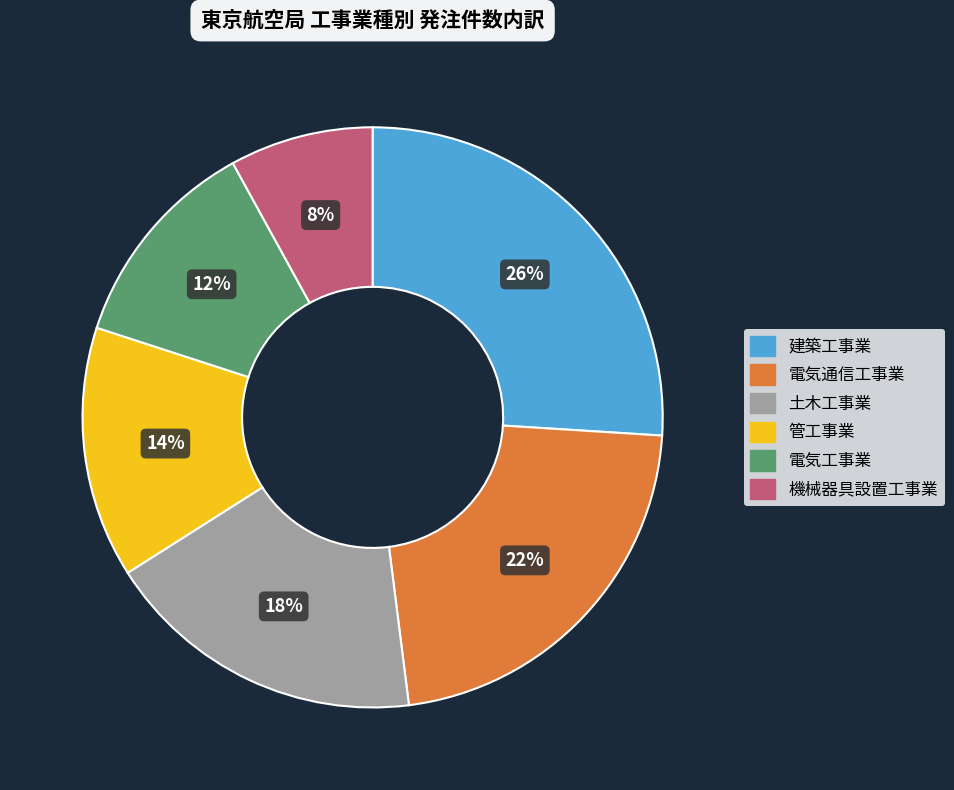

Approximately how many times larger is the value at 電気通信工事業 compared to 管工事業?

1.6